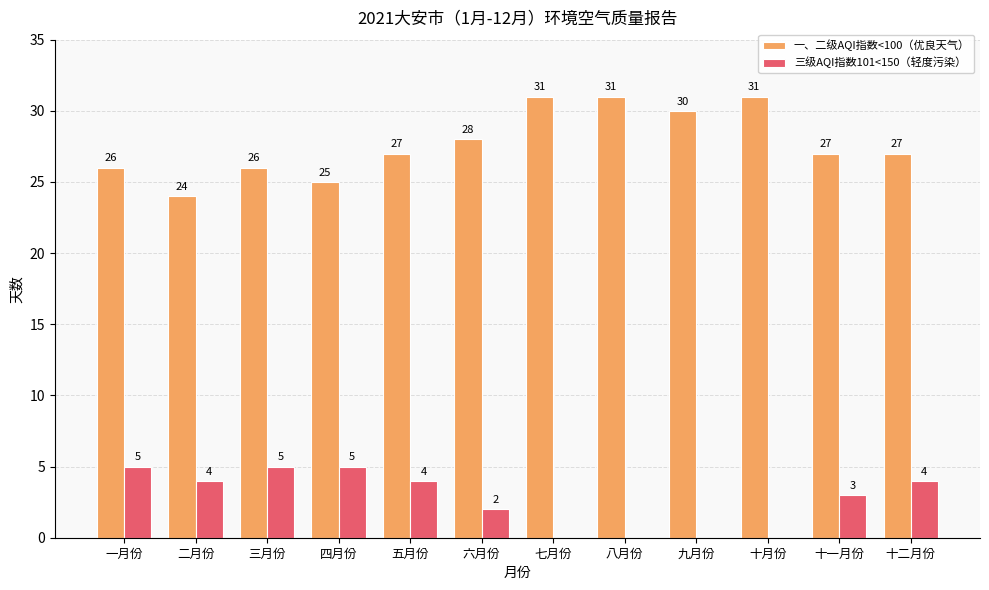

What is the sum of all 一、二级AQI指数<100（优良天气） values?

333